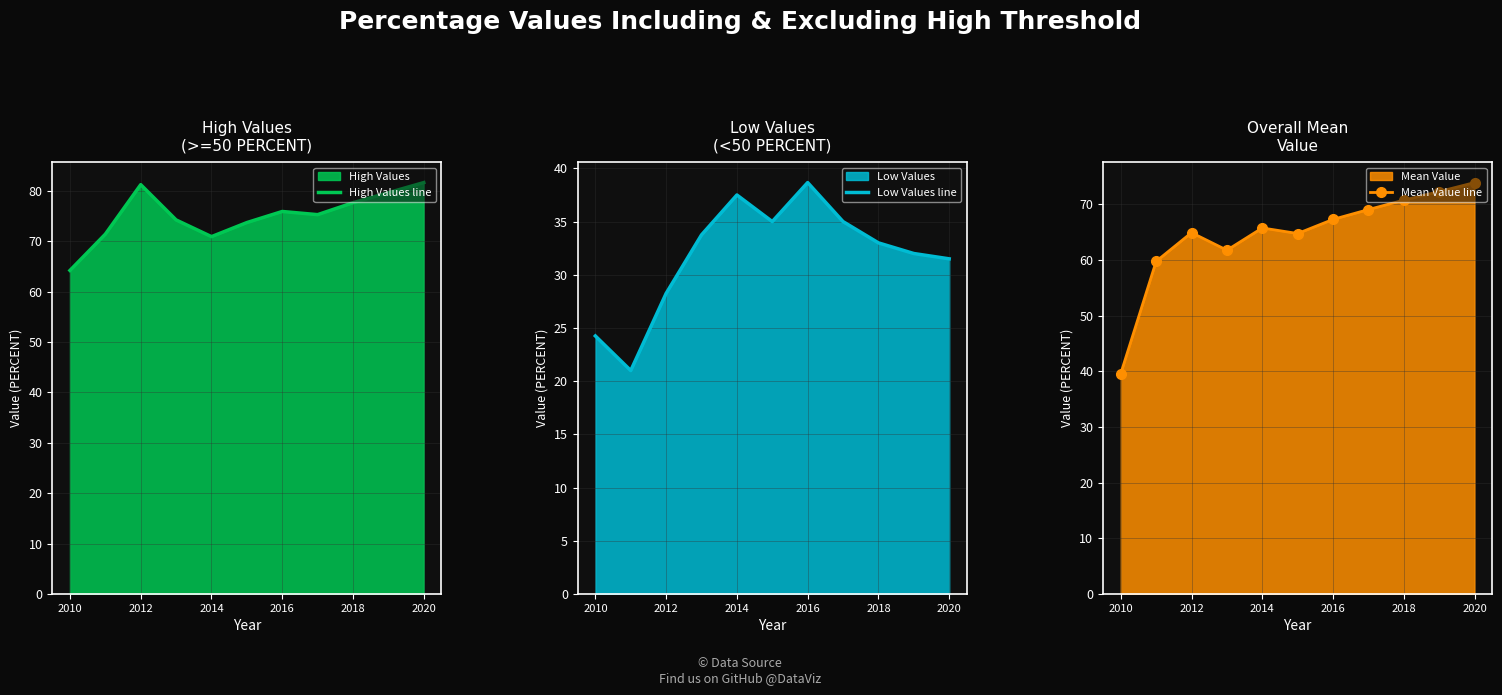

True or false: Mean Value line has a value of 65.8 at 2014.

True